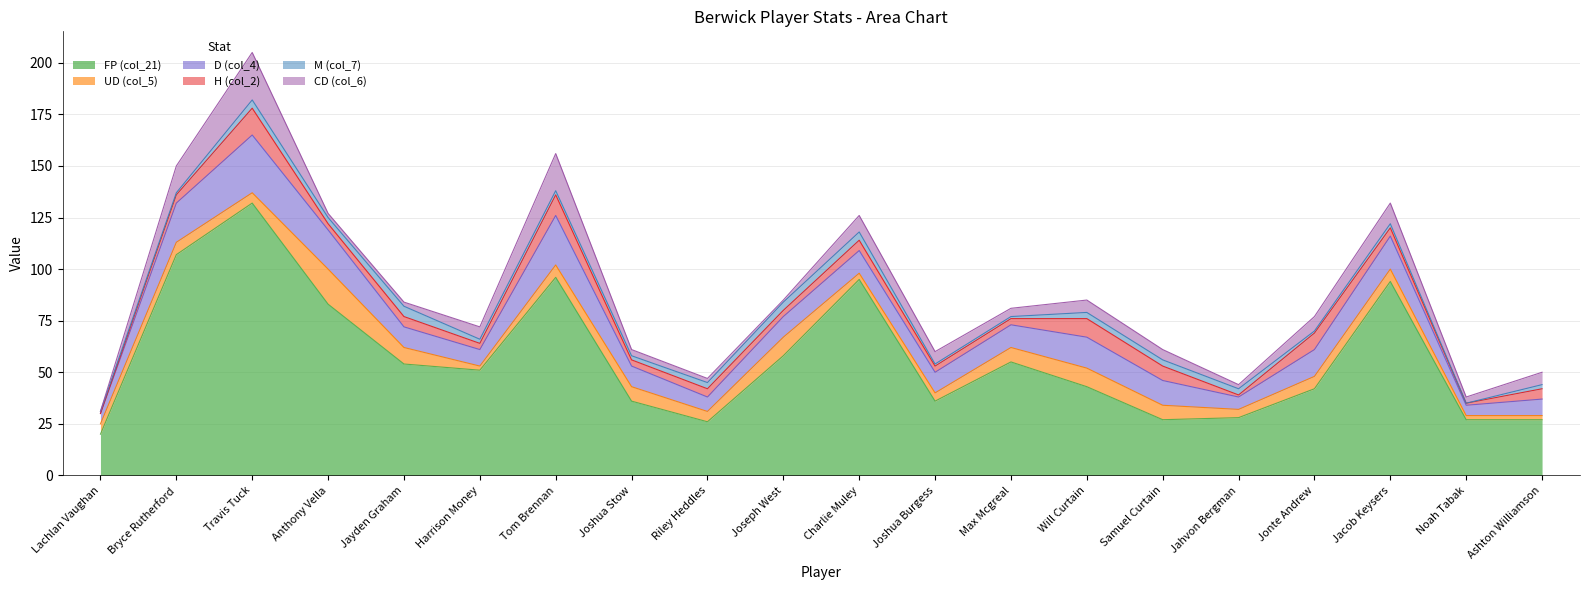

At which label is UD (col_5) closest to 9?

Joseph West